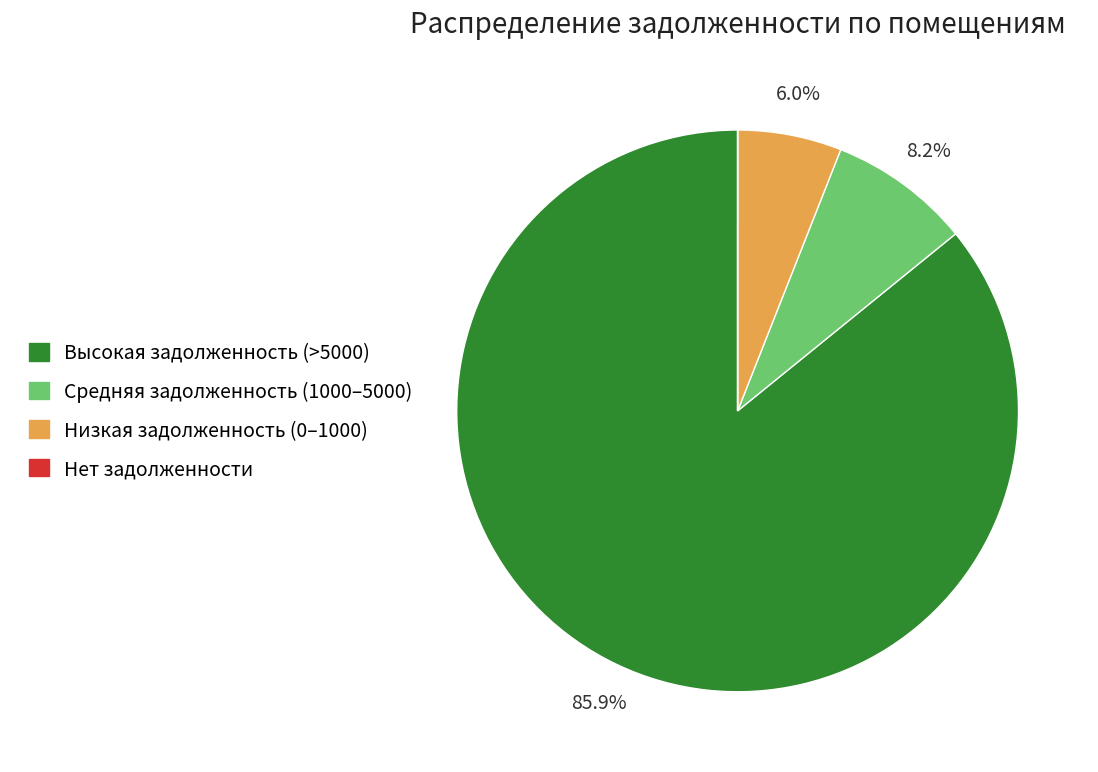

Does any single category account for the majority?

Yes